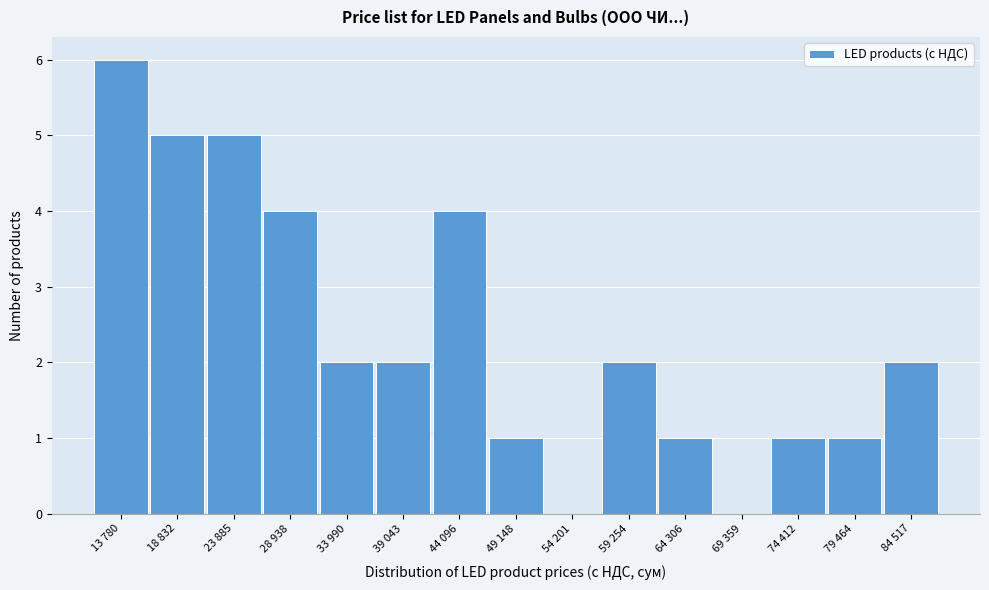

Reading right to left, transcribe all the data shown in this chart.

84 517=2	79 464=1	74 412=1	69 359=0	64 306=1	59 254=2	54 201=0	49 148=1	44 096=4	39 043=2	33 990=2	28 938=4	23 885=5	18 832=5	13 780=6